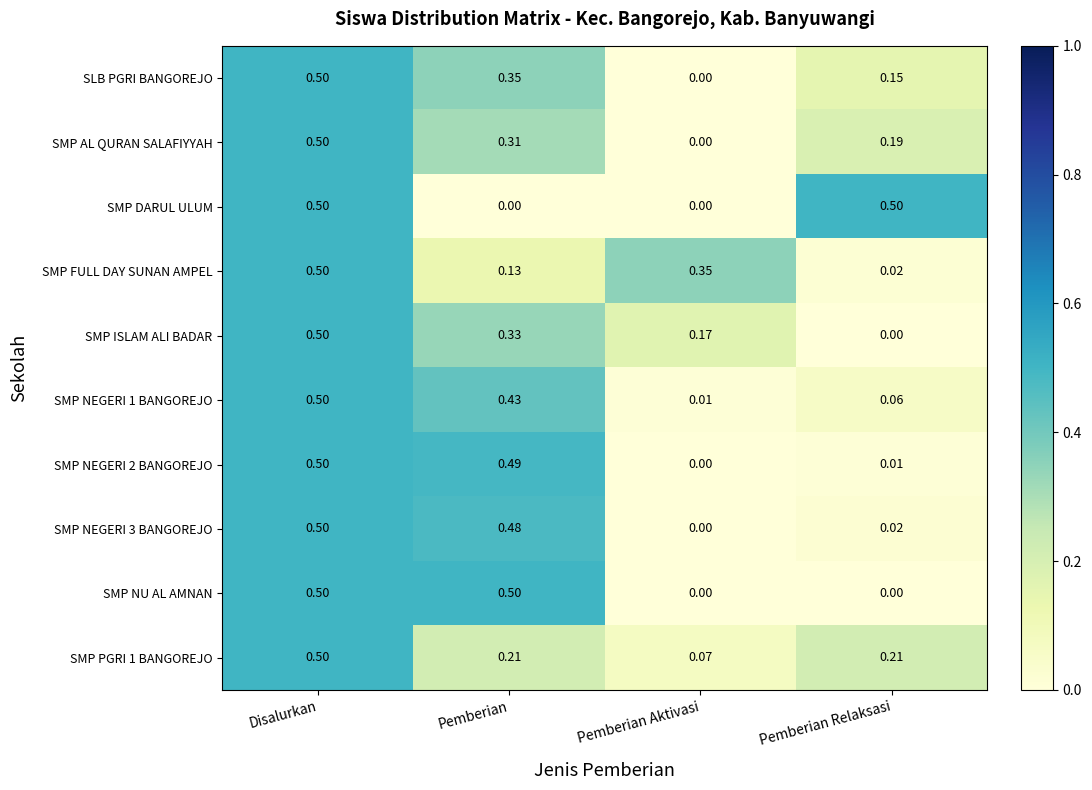

Which series changed the most between Pemberian Aktivasi and Pemberian Relaksasi?

SMP DARUL ULUM